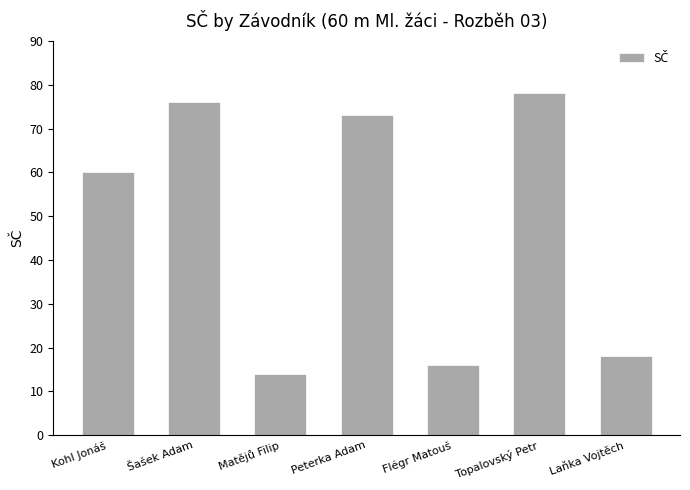

Approximately how many times larger is the value at Topalovský Petr compared to Šašek Adam?

1.0